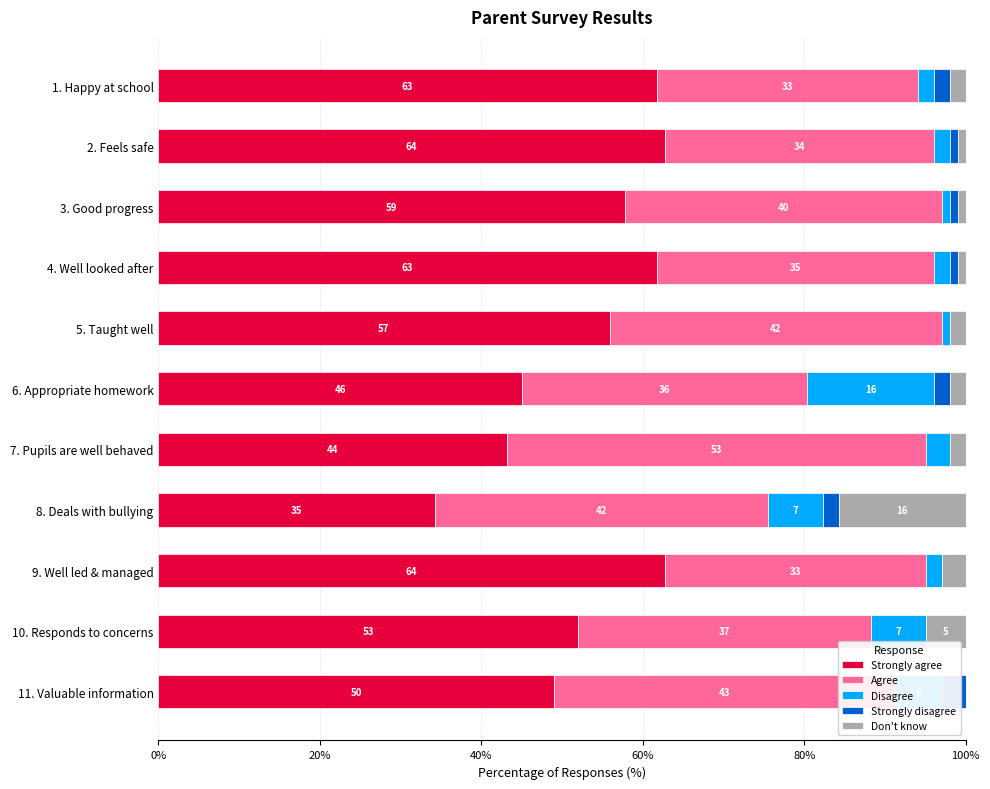

What are all the series names shown in the legend?

Strongly agree, Agree, Disagree, Strongly disagree, Don't know